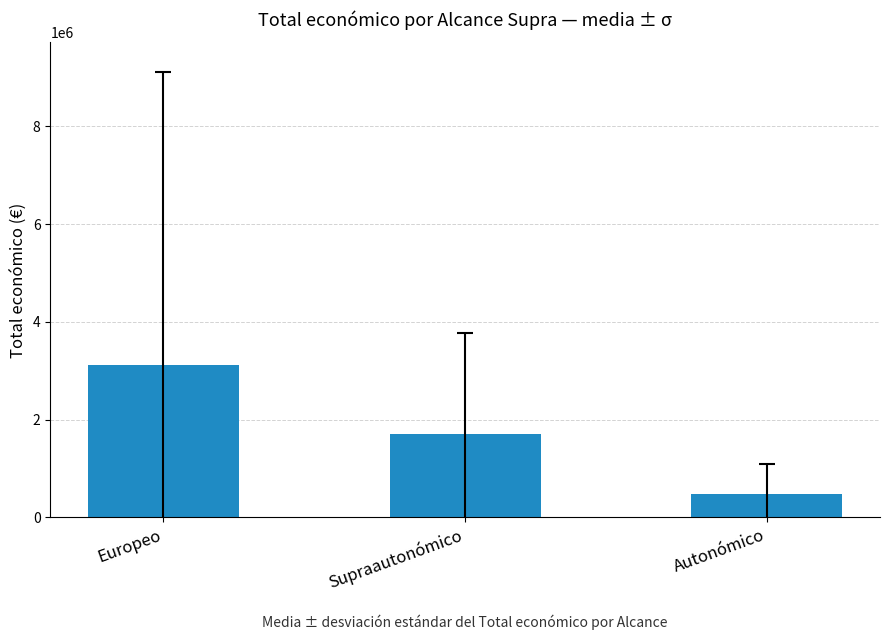

How many data points are less than 1710056?

1